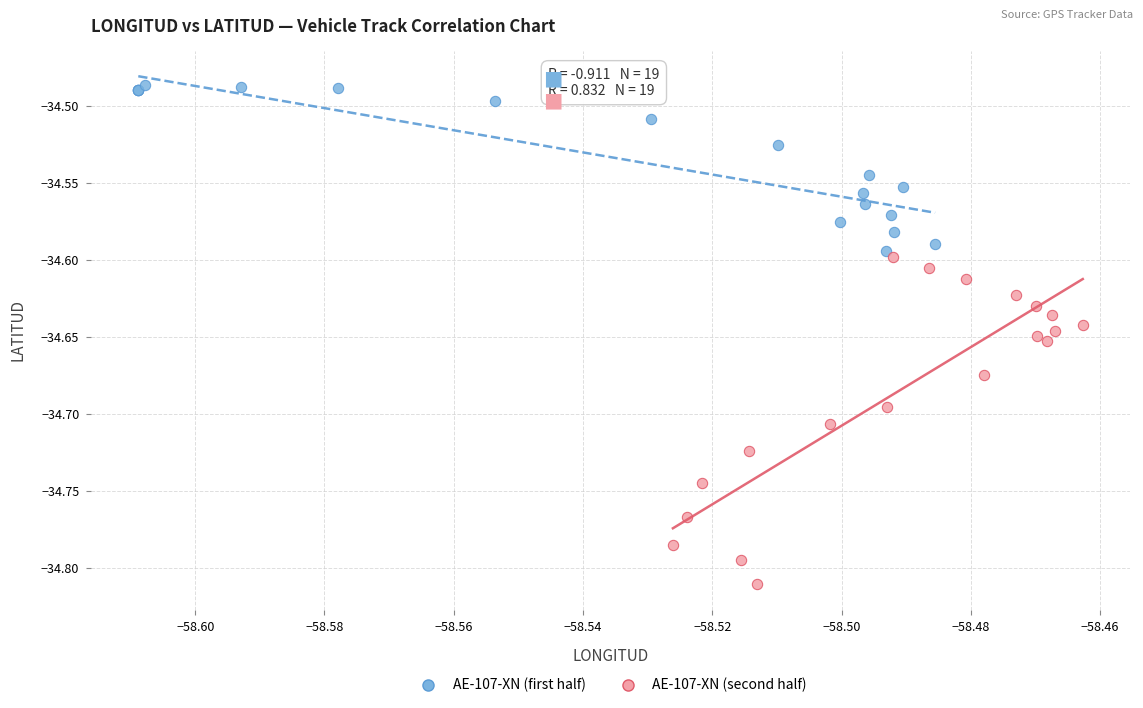

Which series reaches the minimum Y coordinate?

AE-107-XN (second half)